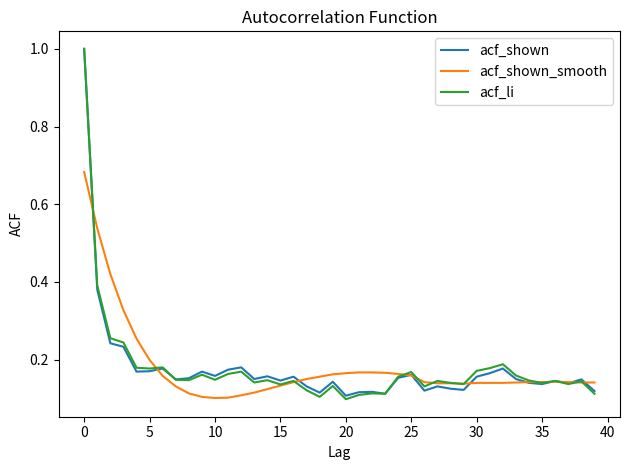

What is the greatest value displayed?

1.0